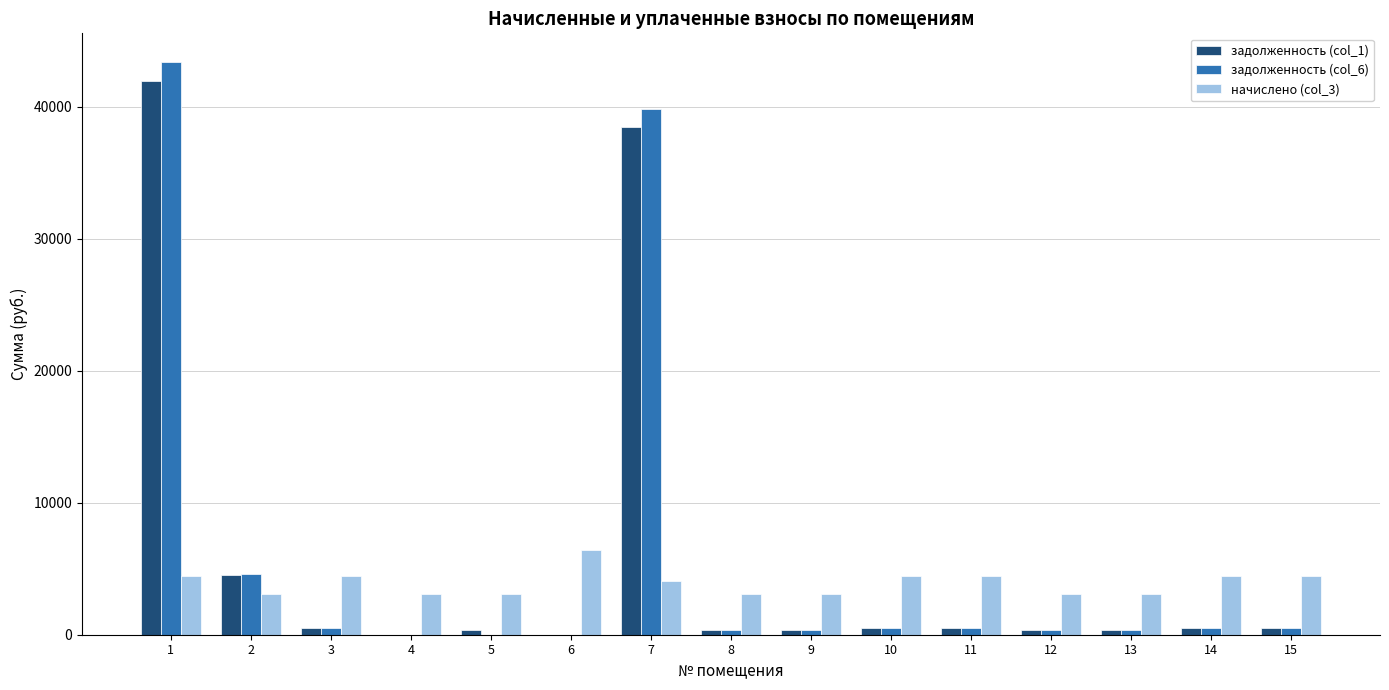

Does the chart contain stacked bars?

No